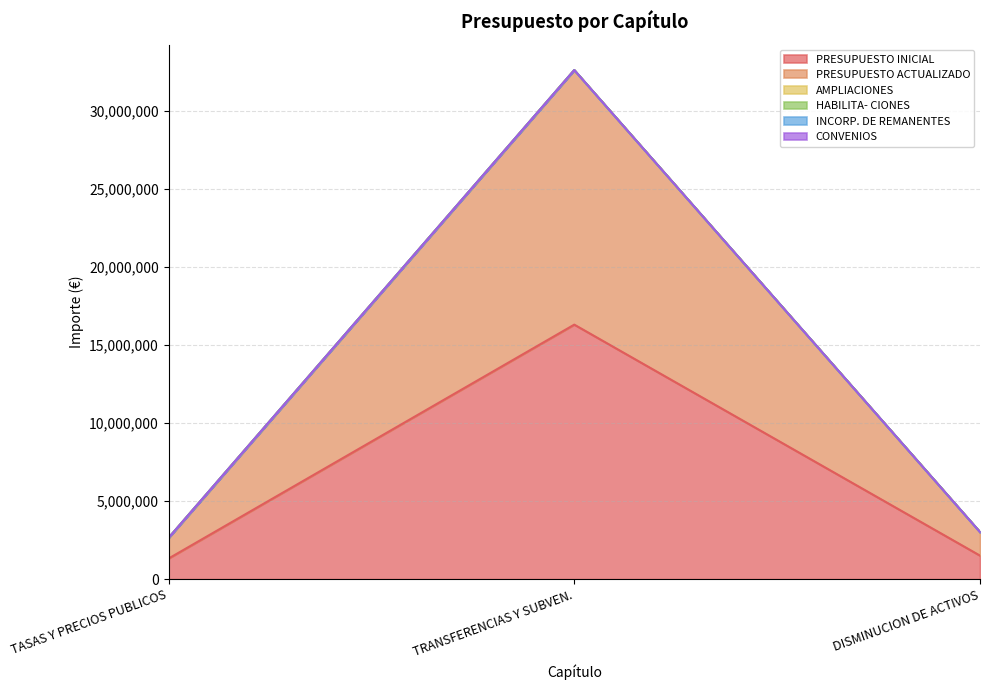

How many series are shown in this chart?

6